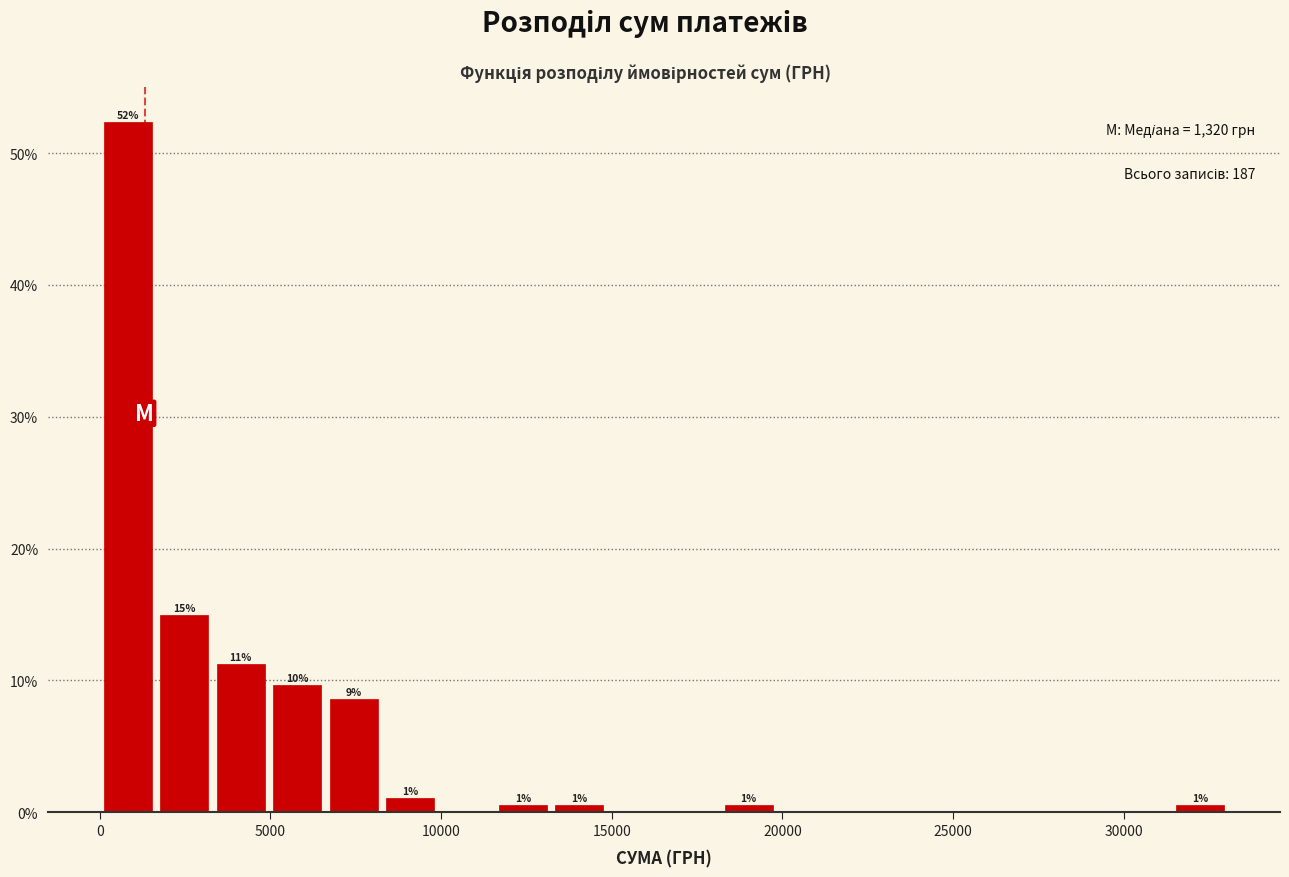

Read against the x-axis, roughly where is the centre of the tallest bar?

1000